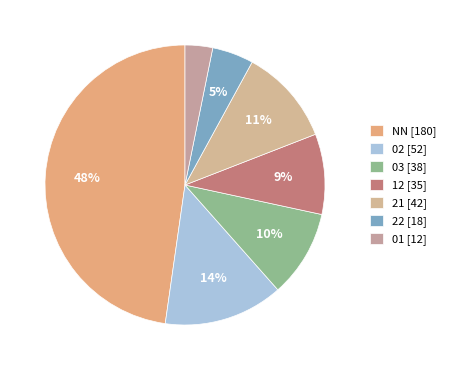

To the nearest percent, what is the average slice percentage?

14%